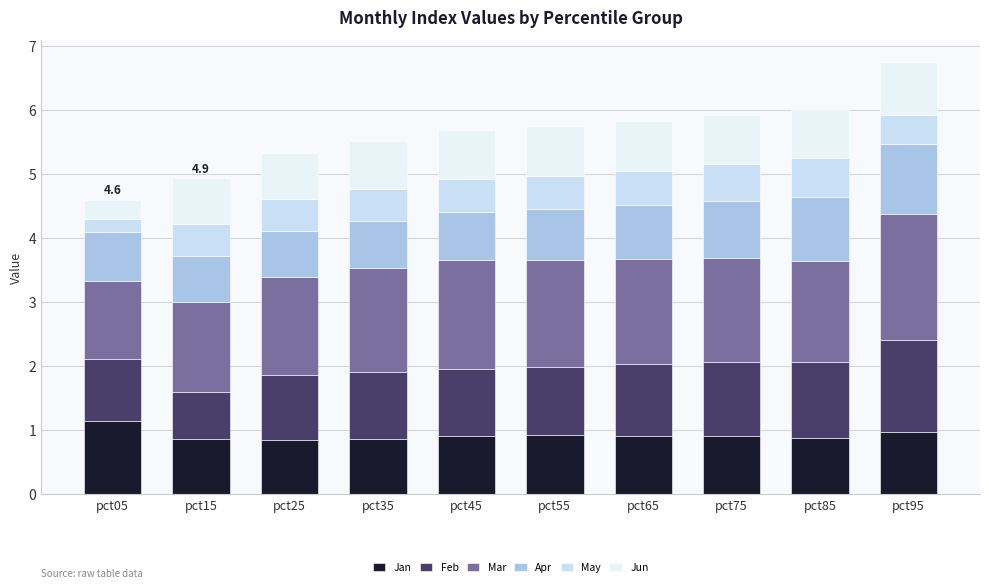

What are all the series names shown in the legend?

Jan, Feb, Mar, Apr, May, Jun